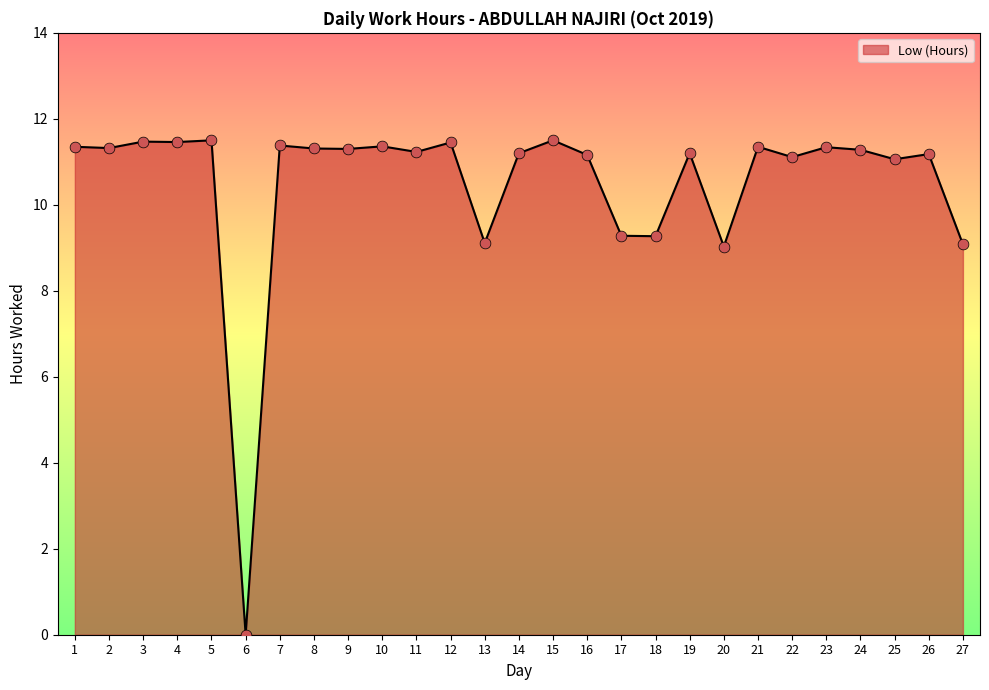

What is the ratio of the value at 19 to the value at 2?

1.0